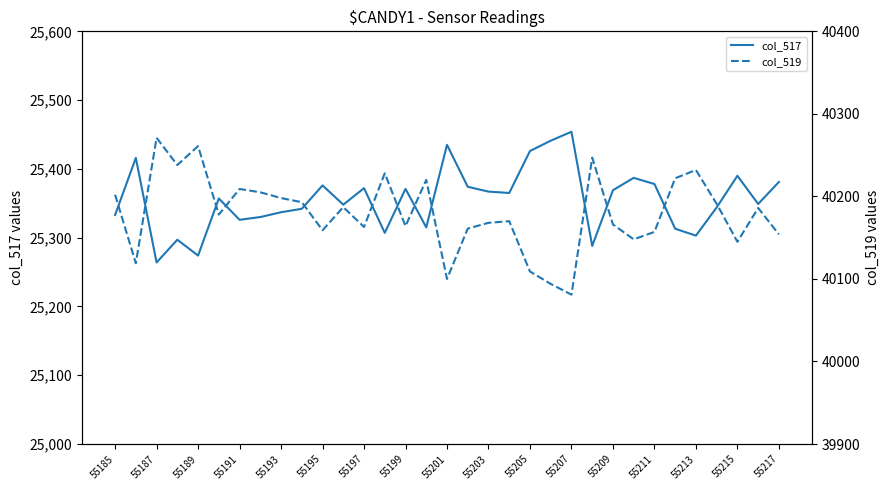

What is the difference between the highest and lowest values at 19?

14805